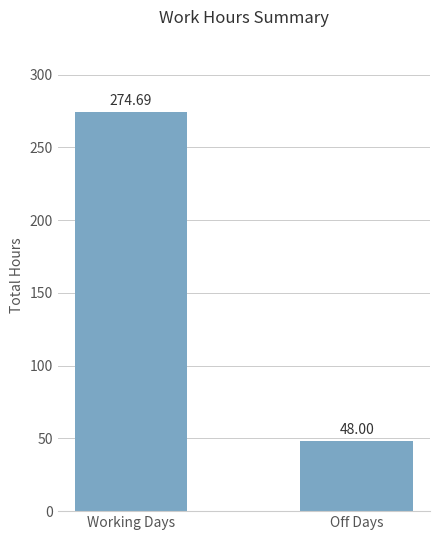

What position from the left is Working Days?

1